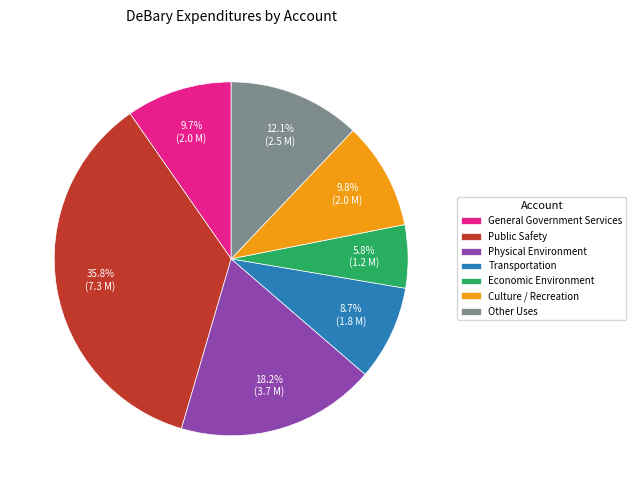

True or false: Transportation accounts for 3% of the total.

False